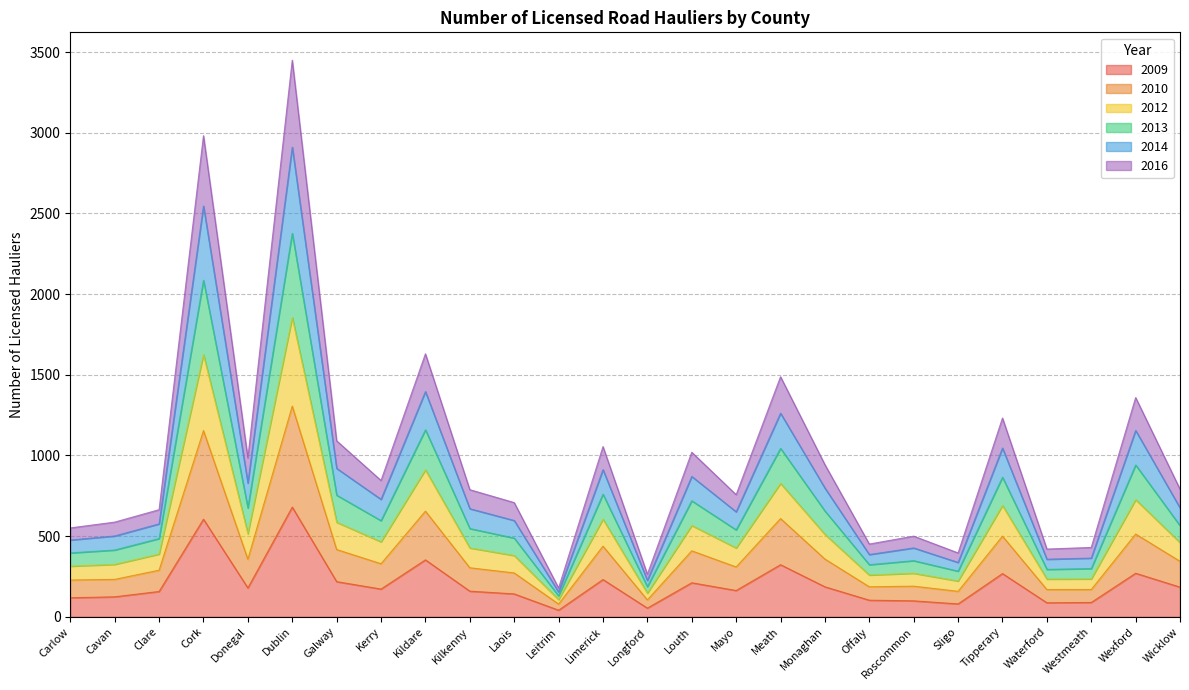

What is the total value across all series at Wicklow?

791